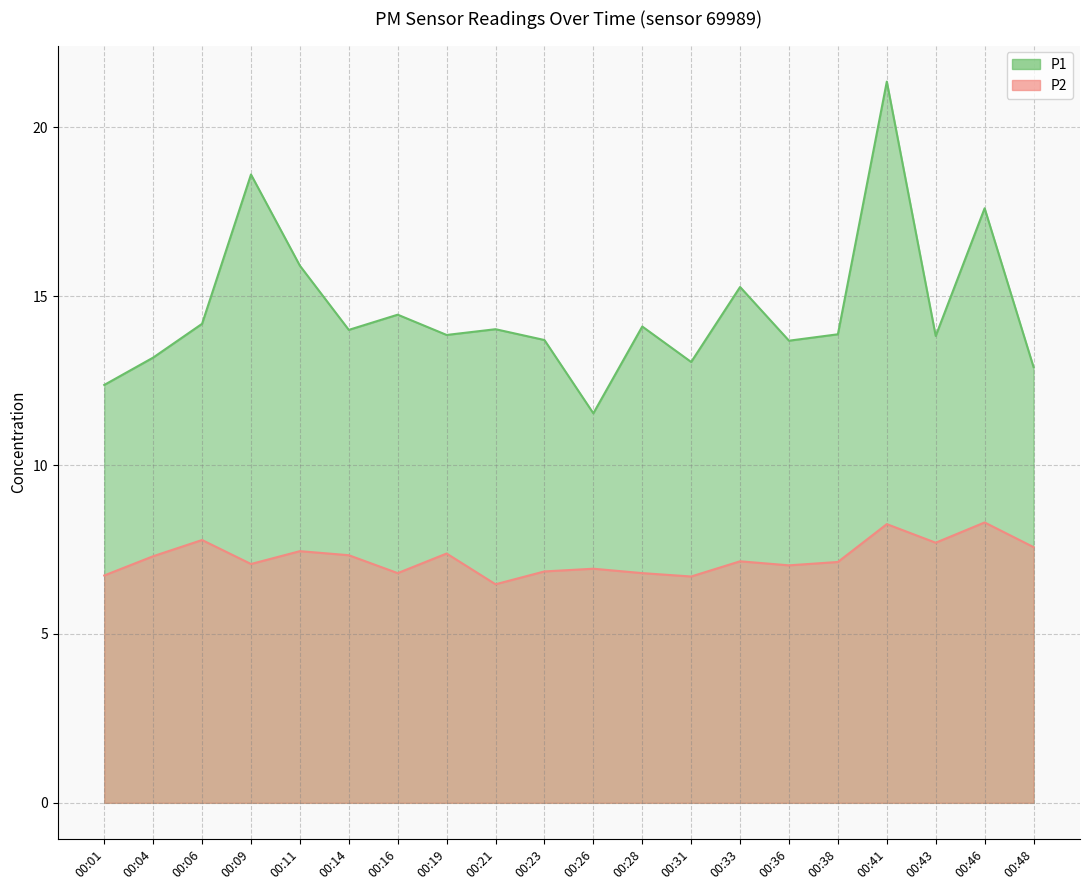

What is the approximate value of P1 at 00:38?

13.9